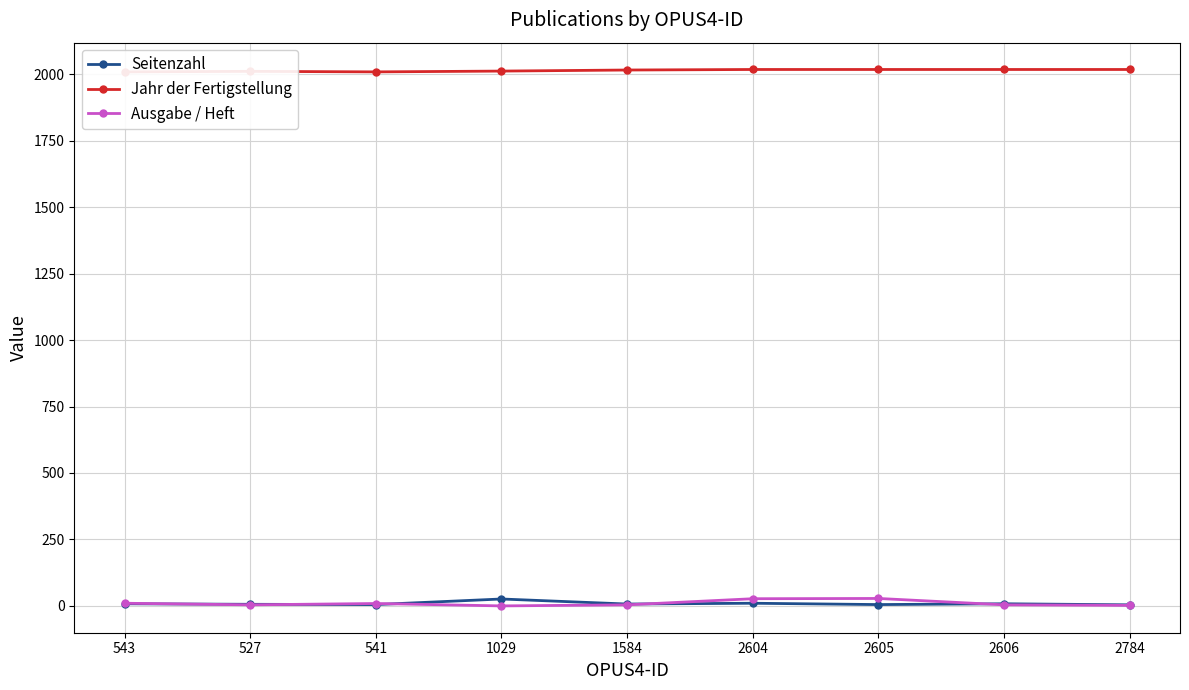

Is it true that Jahr der Fertigstellung equals 2009 at 541?

True